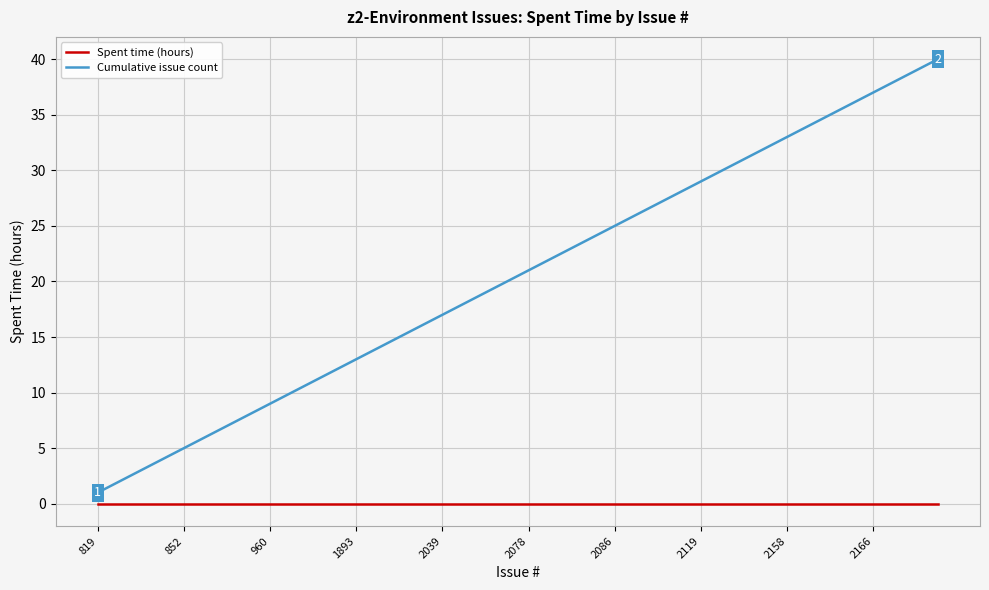

List the series in order of their overall mean, lowest first.

Spent time (hours), Cumulative issue count